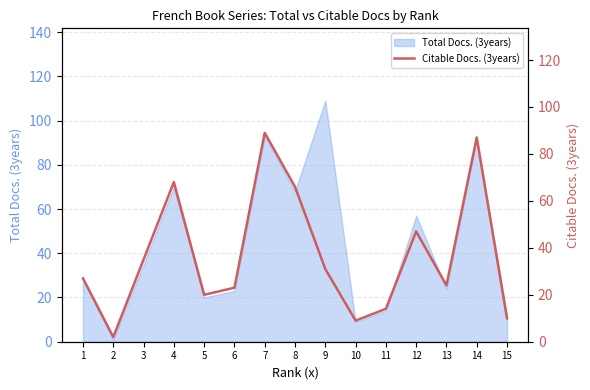

At which category does the data reach its first local peak?

4